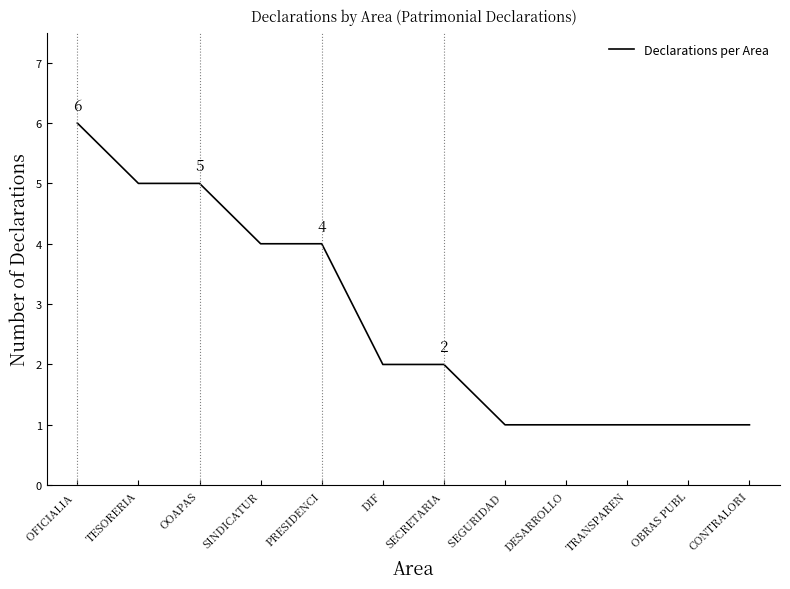

What position from the left is DIF?

6